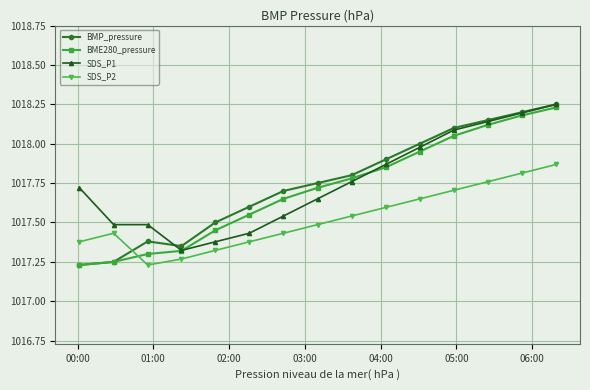

Which series ends up on top after the final intersection of BME280_pressure and SDS_P1?

SDS_P1